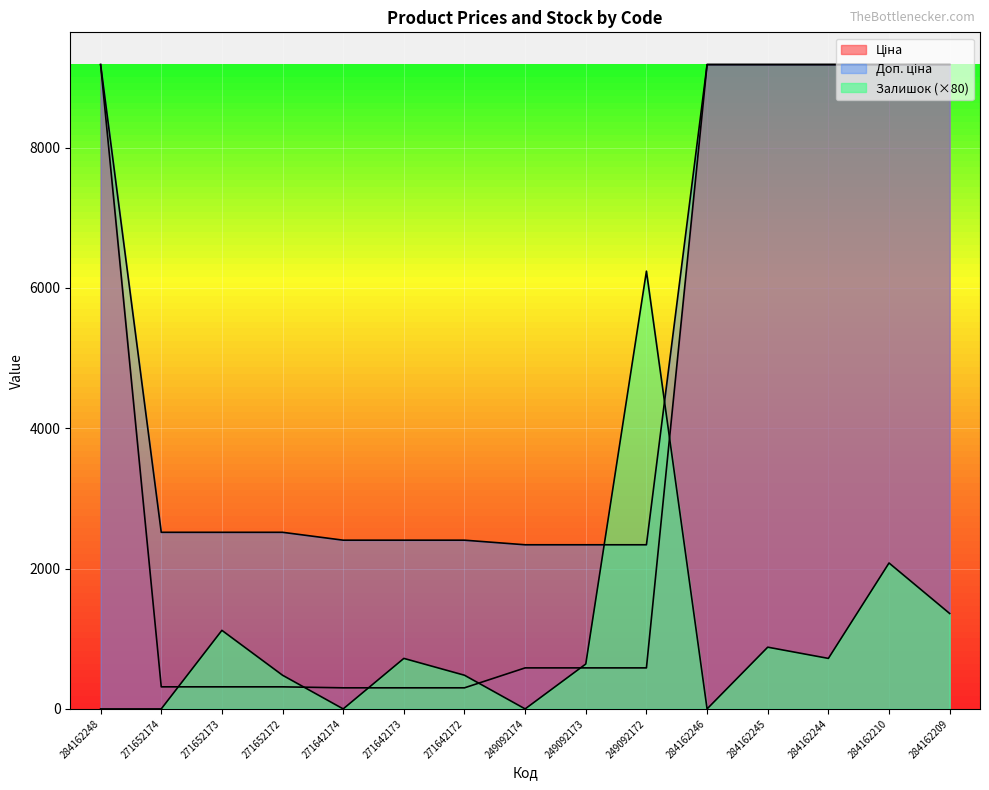

Reading right to left, extract all data points from this chart.

Ціна: 284162209=9185.1	284162210=9185.1	284162244=9185.1	284162245=9185.1	284162246=9185.1	249092172=584.9	249092173=584.9	249092174=584.9	271642172=300.6	271642173=300.6	271642174=300.6	271652172=314.7	271652173=314.7	271652174=314.7	284162248=9185.1
Доп. ціна: 284162209=9185.1	284162210=9185.1	284162244=9185.1	284162245=9185.1	284162246=9185.1	249092172=2339.7	249092173=2339.7	249092174=2339.7	271642172=2405.2	271642173=2405.2	271642174=2405.2	271652172=2517.5	271652173=2517.5	271652174=2517.5	284162248=9185.1
Залишок: 284162209=1360.0	284162210=2080.0	284162244=720.0	284162245=880.0	284162246=0.0	249092172=6240.0	249092173=640.0	249092174=0.0	271642172=480.0	271642173=720.0	271642174=0.0	271652172=480.0	271652173=1120.0	271652174=0.0	284162248=0.0